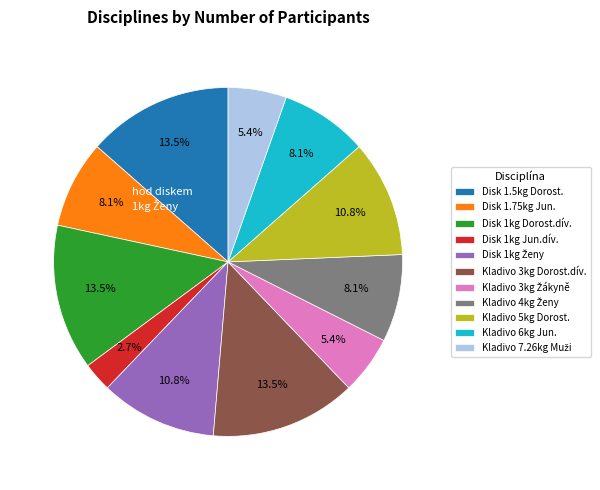

How many slices are in this pie chart?

11